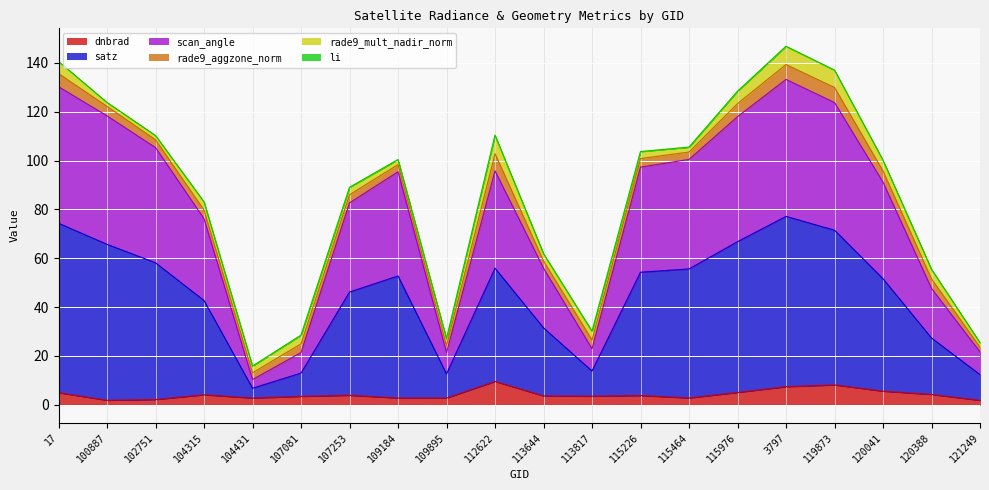

What is the difference between the second highest and minimum values in the dnbrad series?

6.3